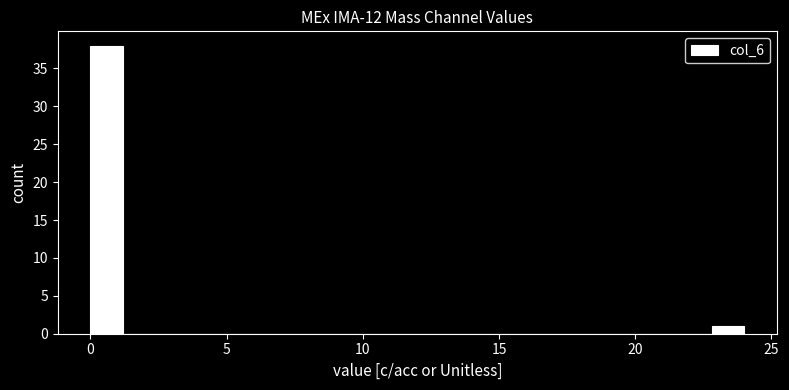

Around what value on the x-axis is the tallest bar? Give the approximate position of its centre, as read against the axis.

0.5